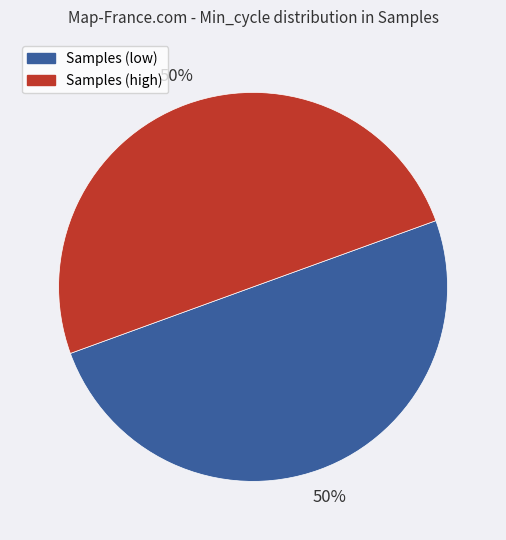

To the nearest percent, what is the average slice percentage?

50%